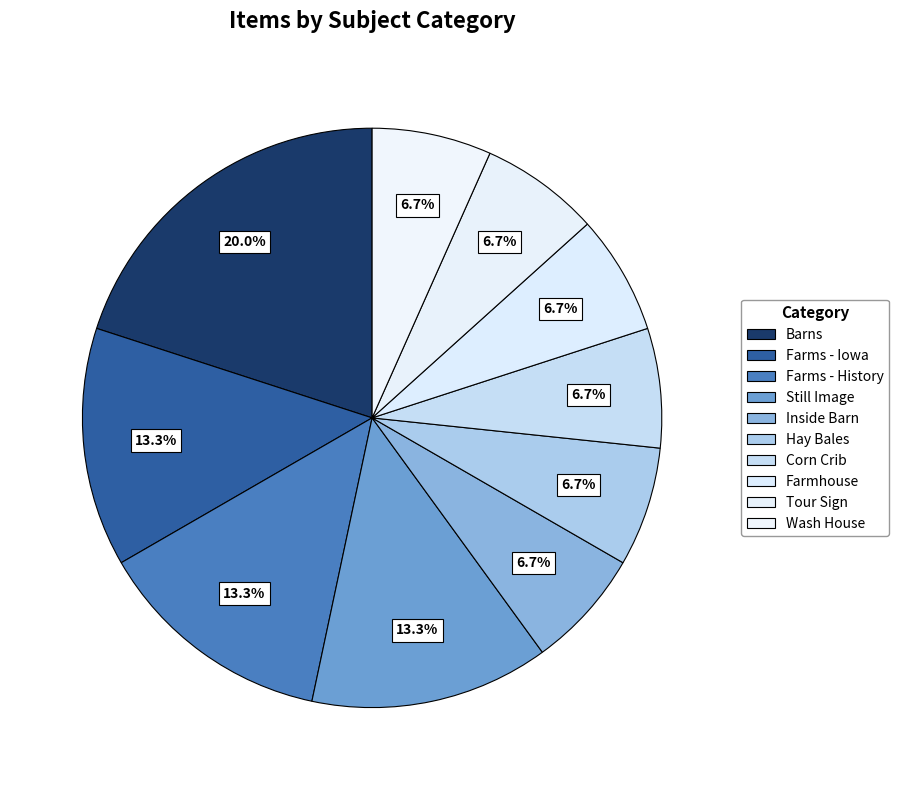

To the nearest percent, what percentage of the pie is Hay Bales?

7%